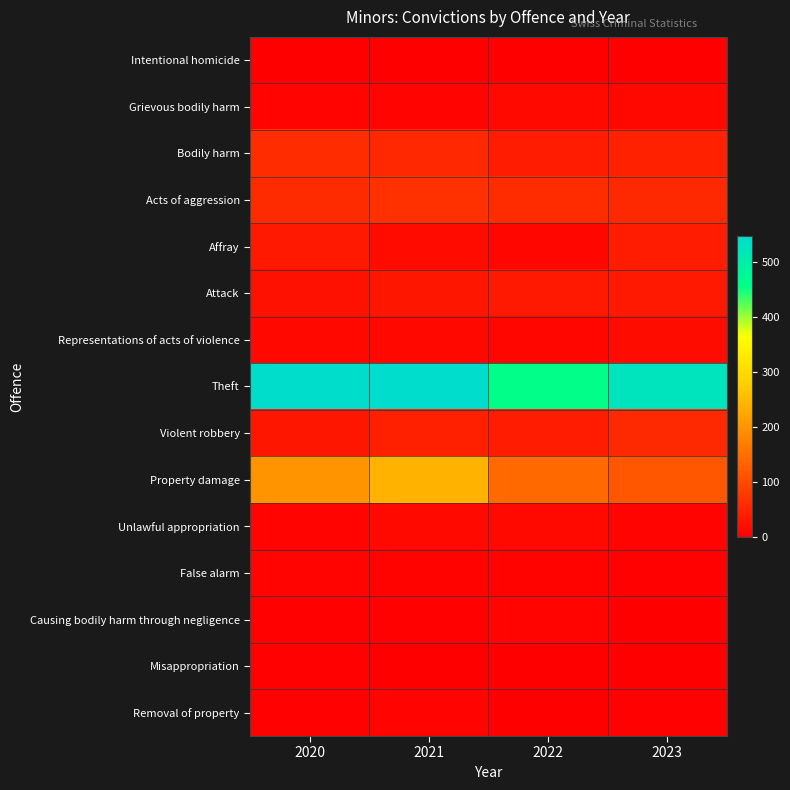

What is the total value across all series at 2020?

999